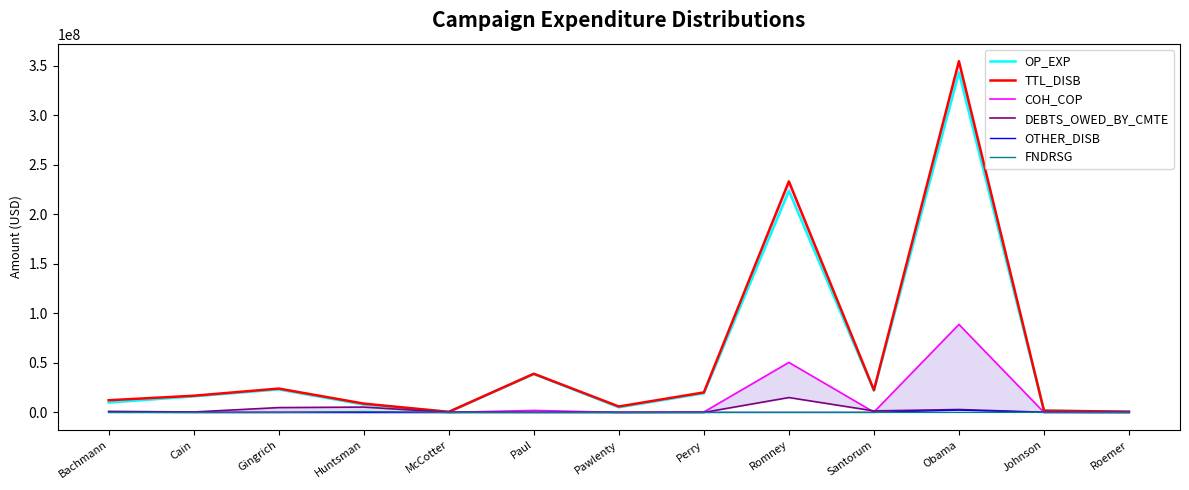

The DEBTS_OWED_BY_CMTE series shows 15000000.0 at Romney. True or false?

True